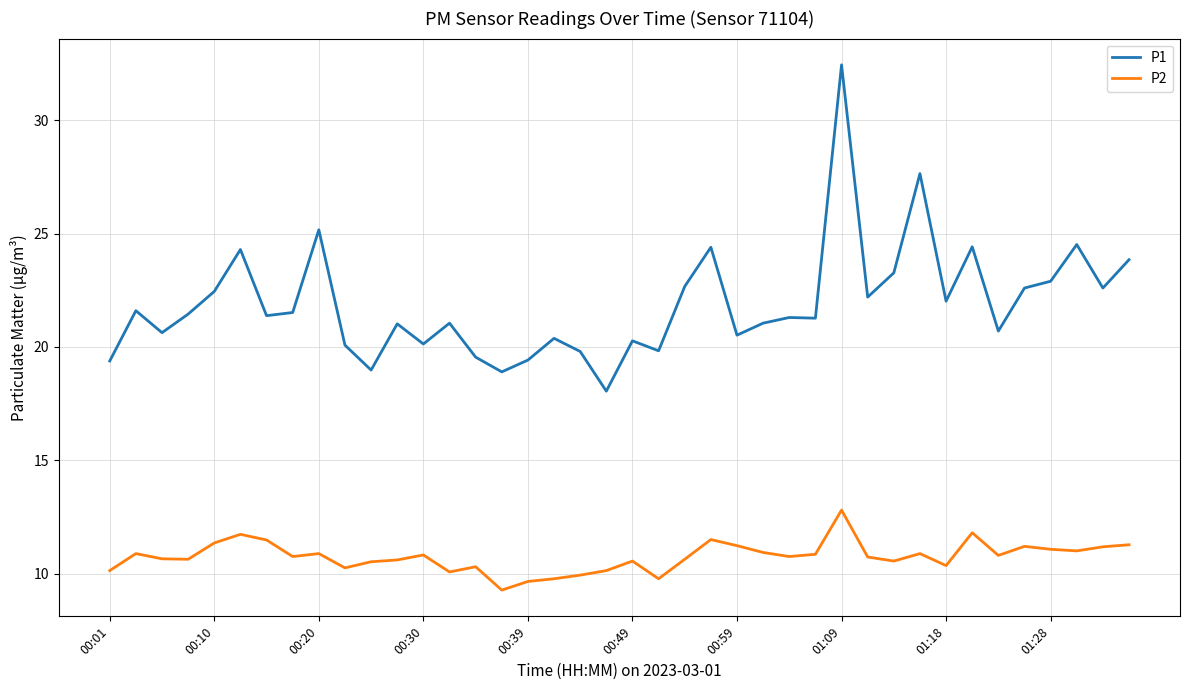

True or false: P1 and P2 intersect in this chart.

False